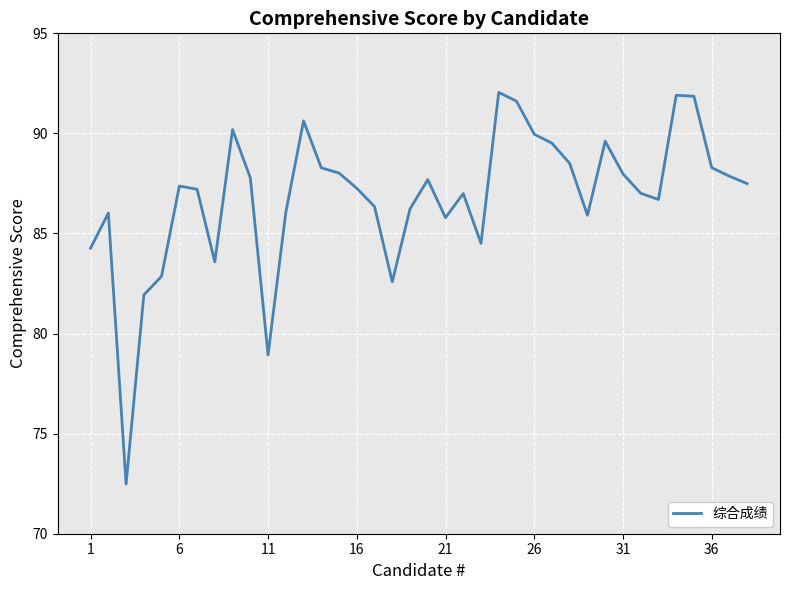

What is the average value?

86.8